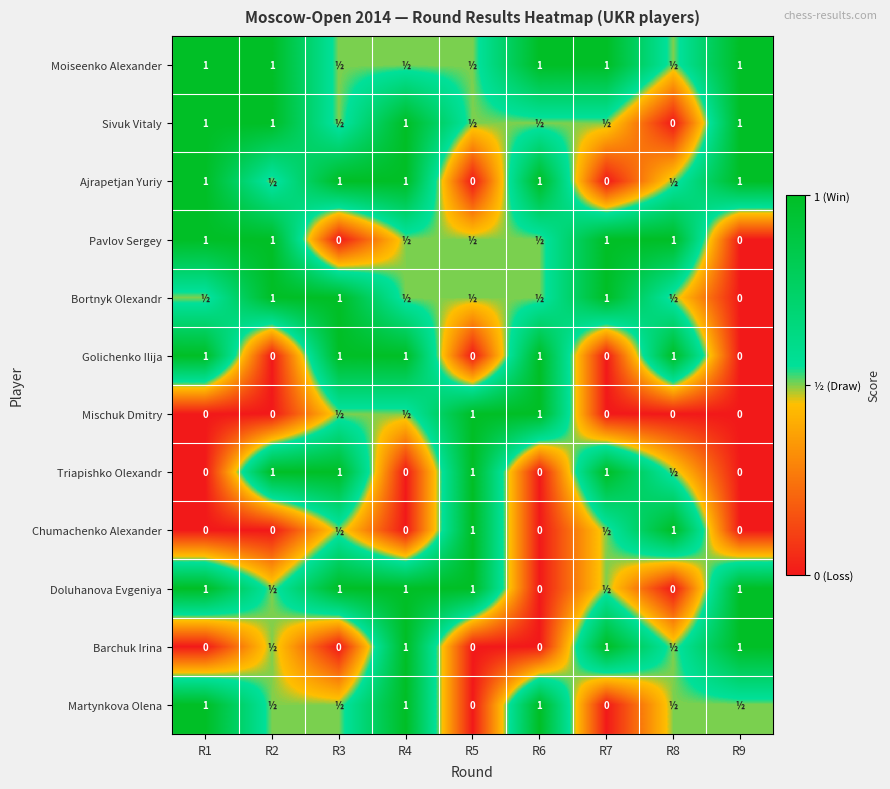

At which category is the sum across all series the highest?

R4